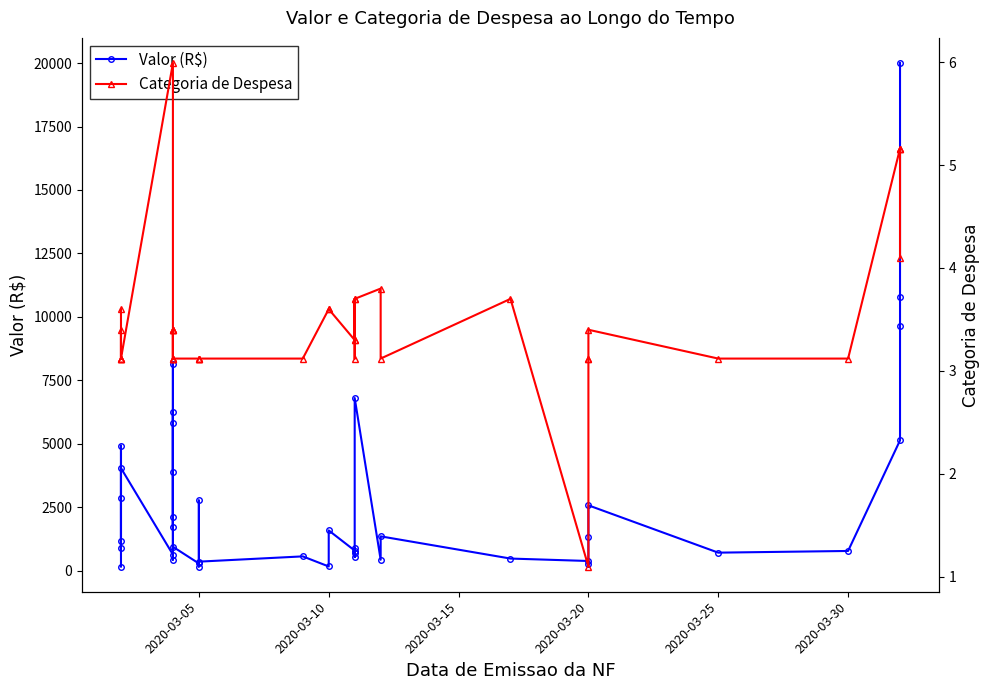

Is it true that Categoria de Despesa equals 2.1 at 2020-03-05?

False